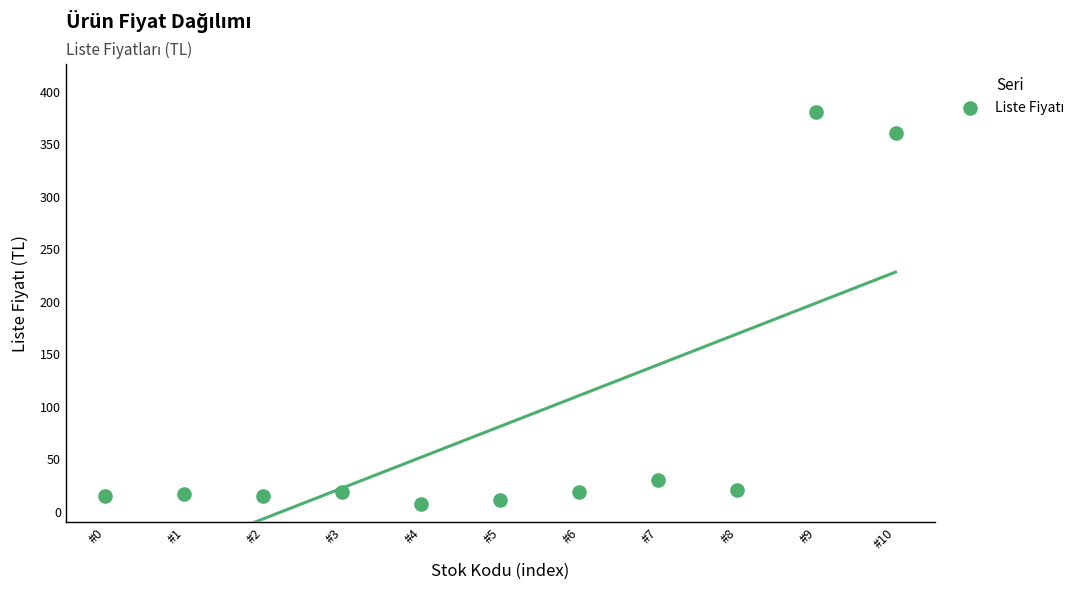

What is the average Y value?

81.1